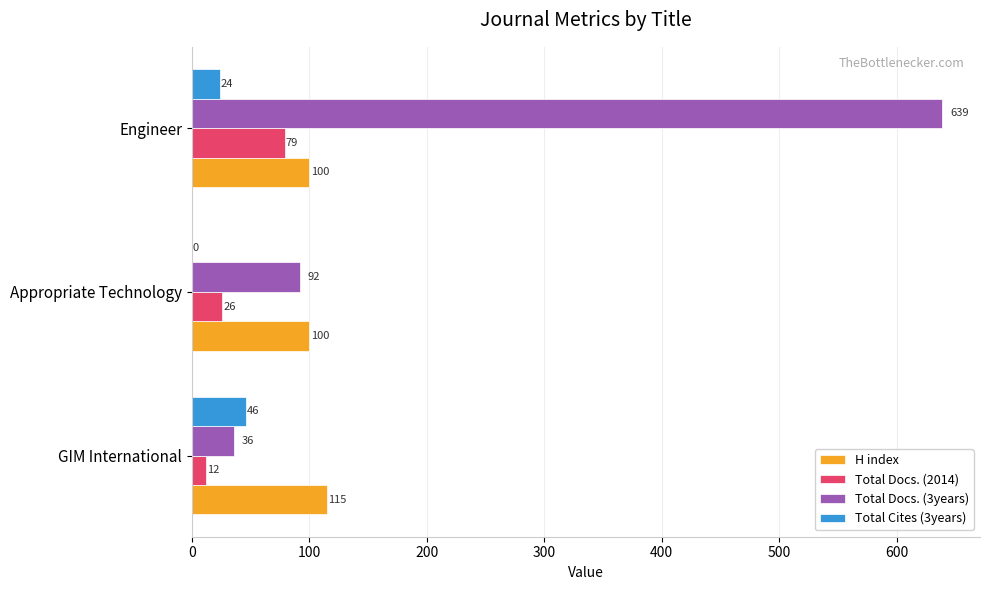

At which label does Total Docs. (2014) reach its peak?

Engineer